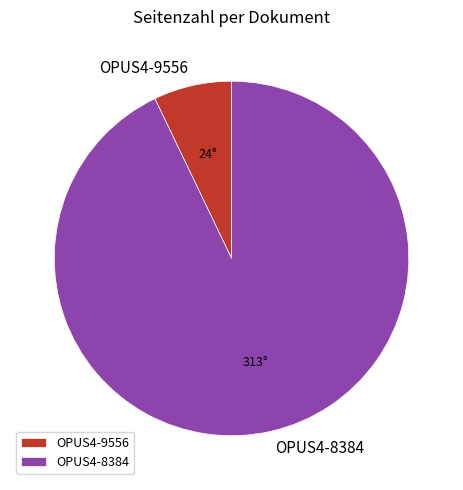

True or false: OPUS4-9556 accounts for 15% of the total.

False